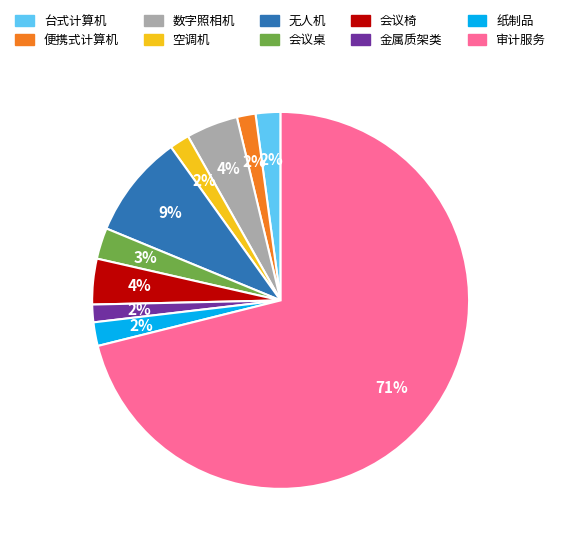

To the nearest percent, what is the difference between the 台式计算机 and 会议桌 slice percentages?

1%